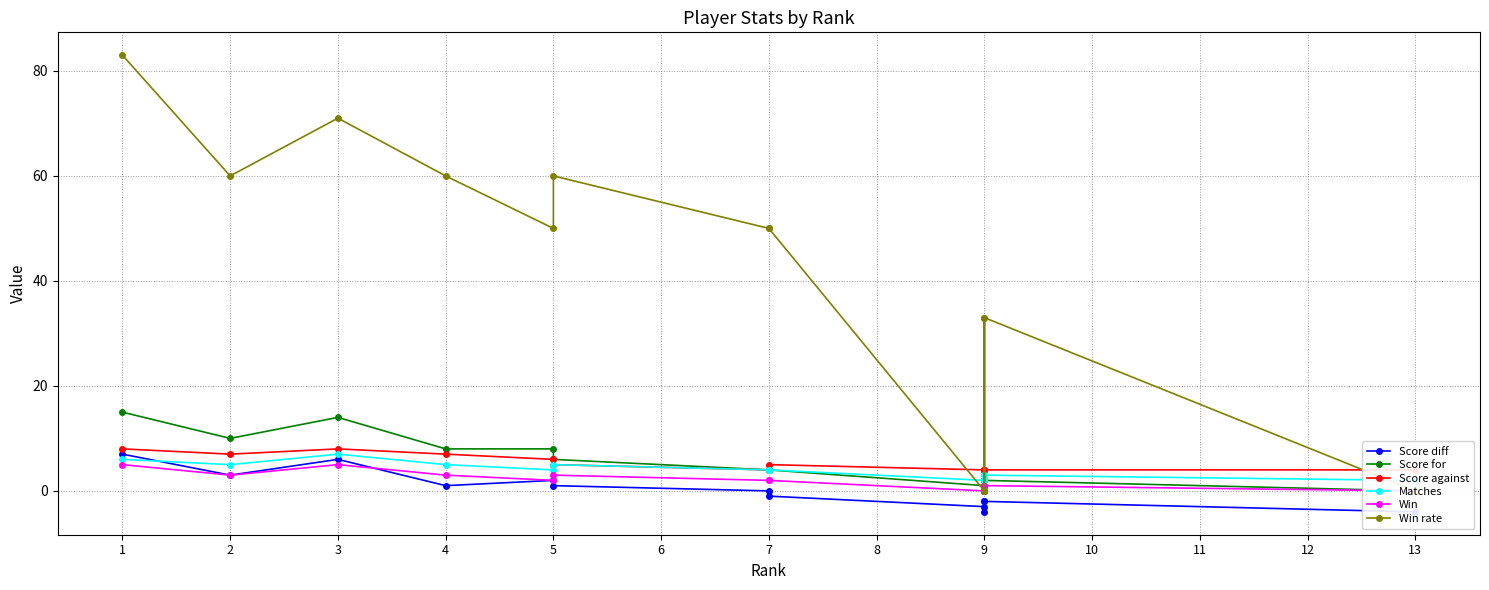

True or false: Matches and Score against intersect in this chart.

False